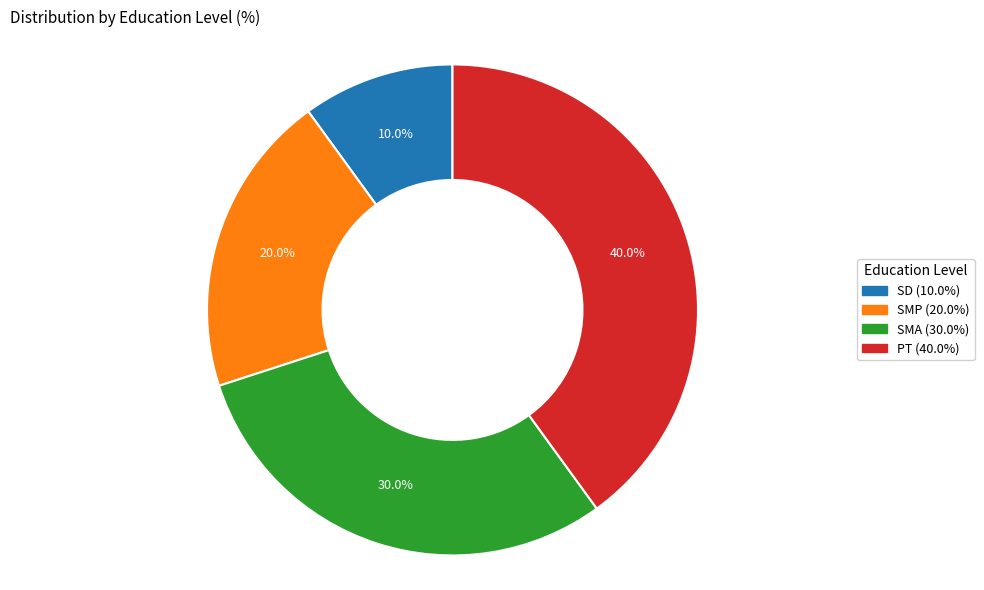

To the nearest percent, what is the combined percentage of SMA and SMP?

50%